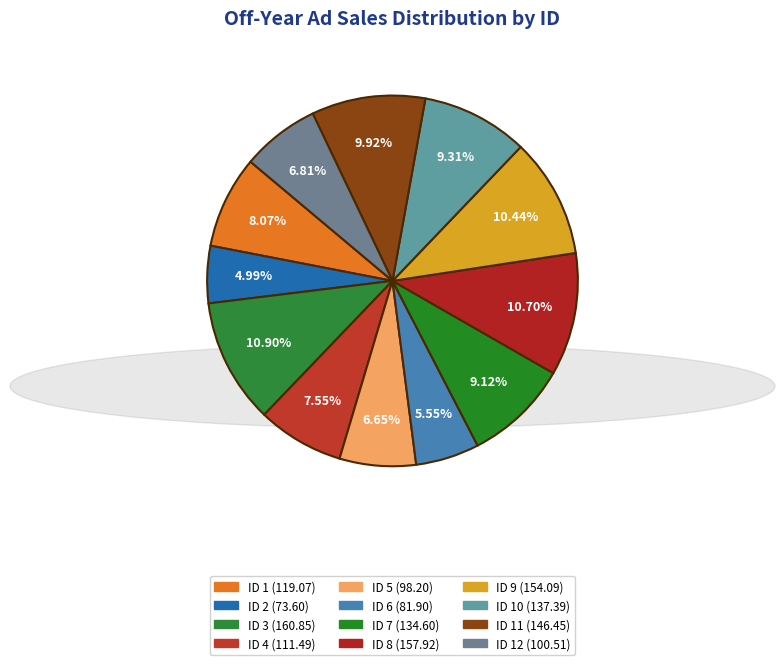

How many segments does this pie chart have?

12